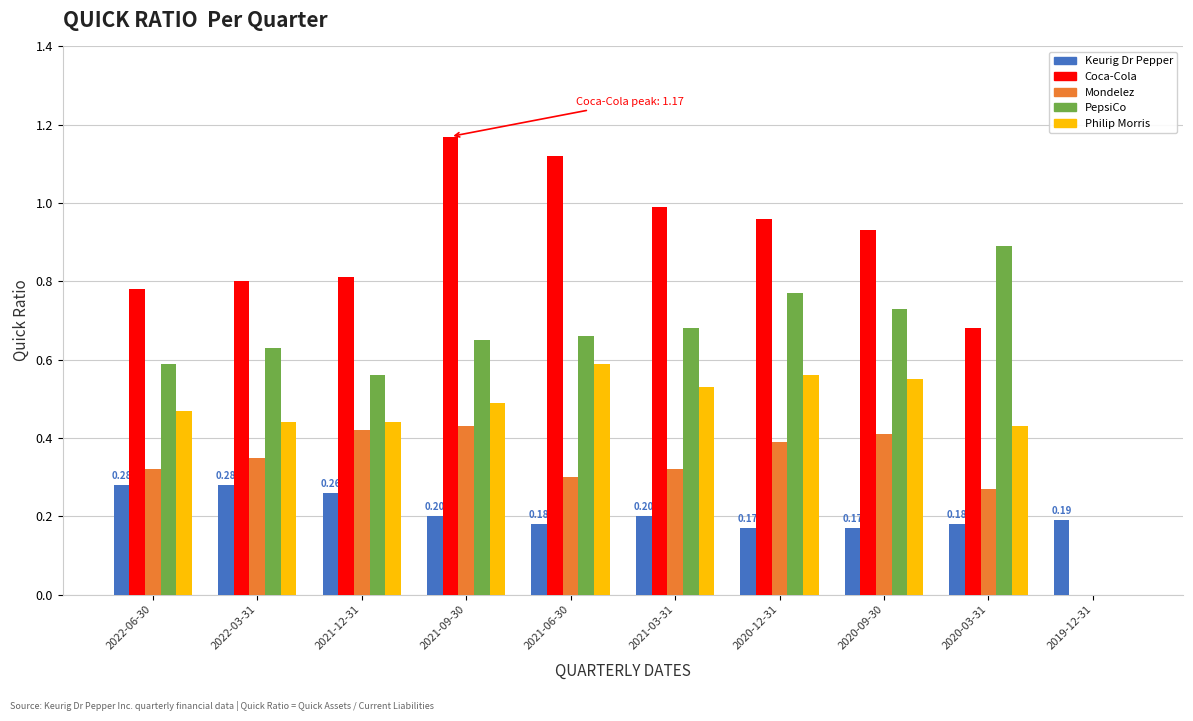

What is the sum of the Coca-Cola values at 2021-03-31 and 2021-09-30?

2.2